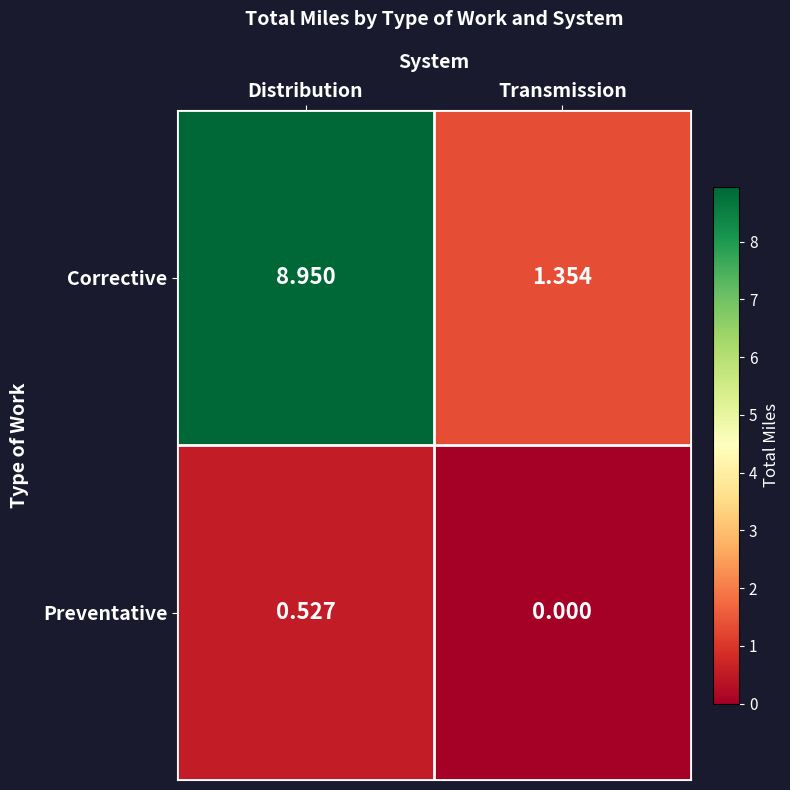

At which label does Corrective first exceed 8?

Distribution